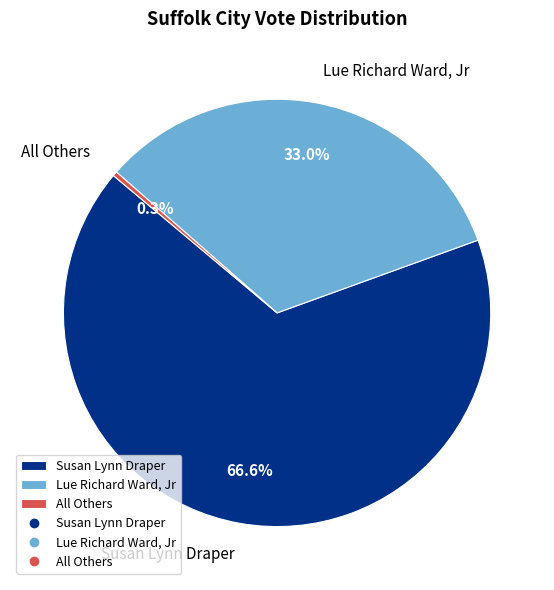

Which category has the biggest portion of the pie?

Susan Lynn Draper